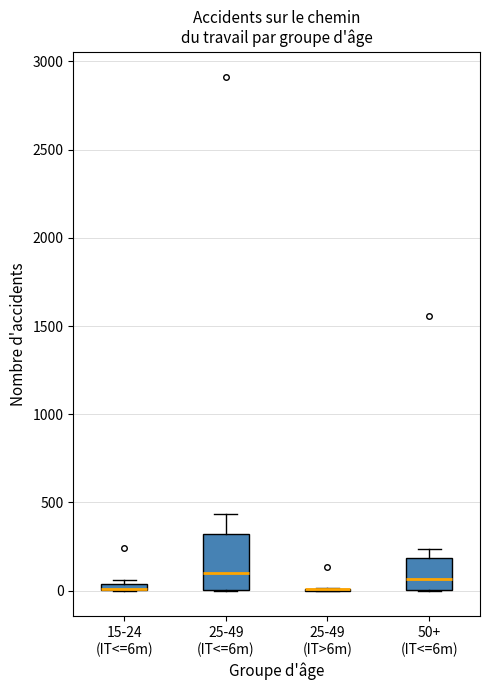

Comparing the boxes themselves (not the whiskers), which one is the tallest?

25-49 (IT<=6m)